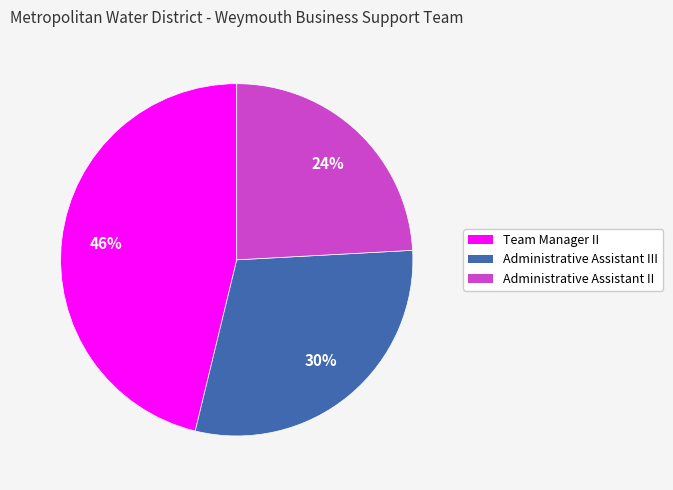

To the nearest percent, what is the average slice percentage?

33%